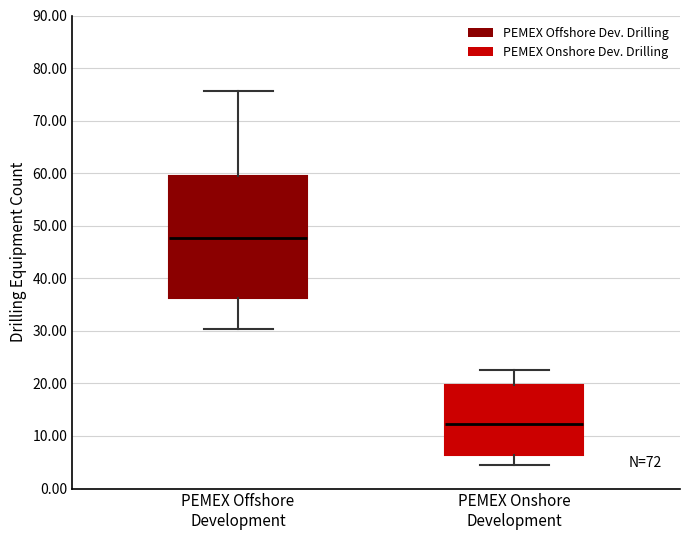

Reading left to right, transcribe this box plot: for each box, give where its median line is, the range the box spans, and where its two whiskers end, as read against the y-axis. The values are not printed on the chart, so give them approximately, as read against the axis.

PEMEX Offshore Development: median 48, box 36 to 59, whiskers 30 to 76
PEMEX Onshore Development: median 12, box 6 to 20, whiskers 4 to 23